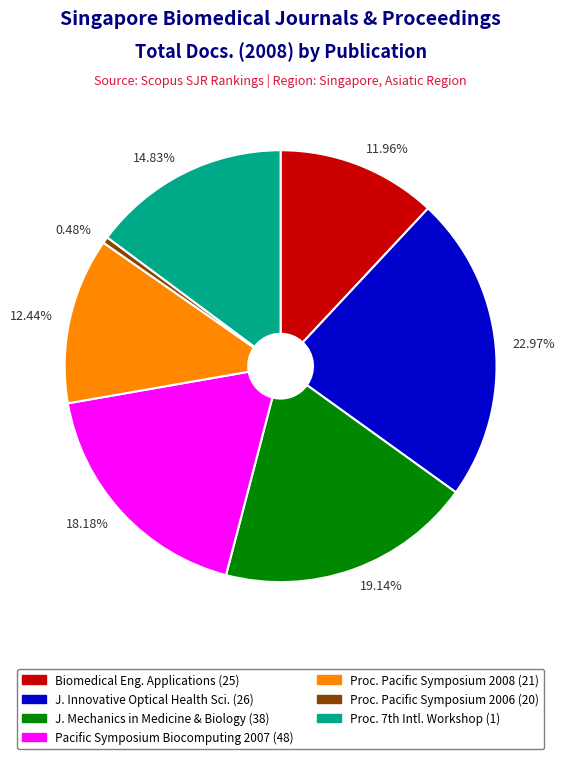

Count the number of slices in the pie.

7